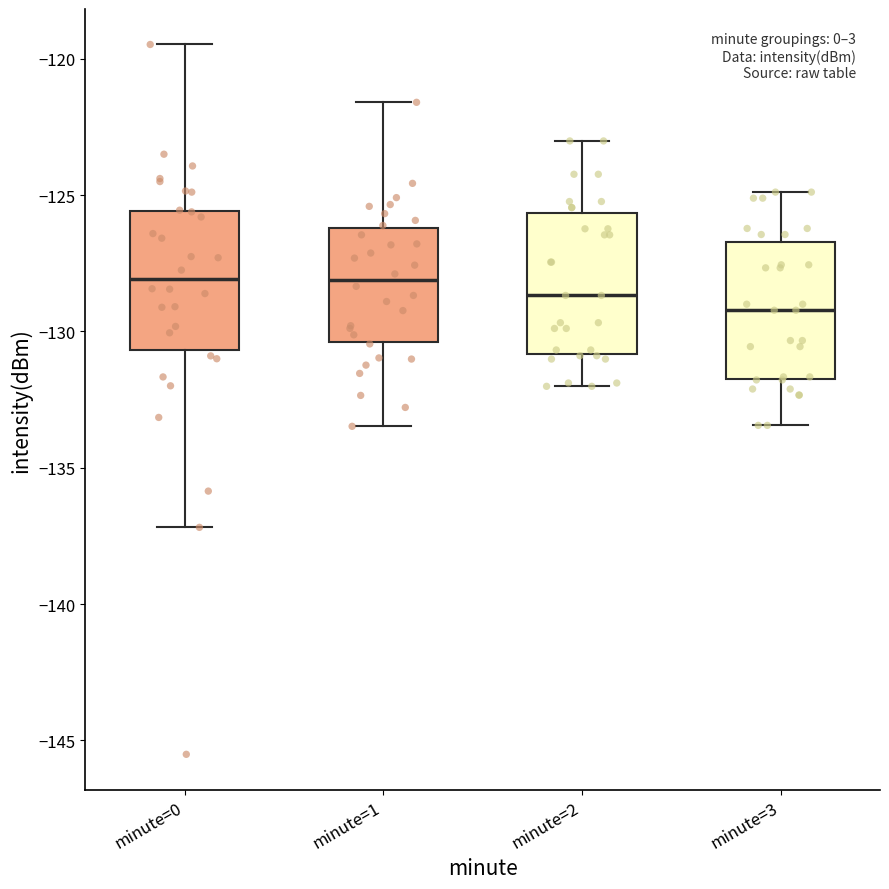

Where does the upper whisker of the box for minute=2 end on the y-axis? The values are not printed on the chart, so give them approximately, as read against the axis.

-123.0